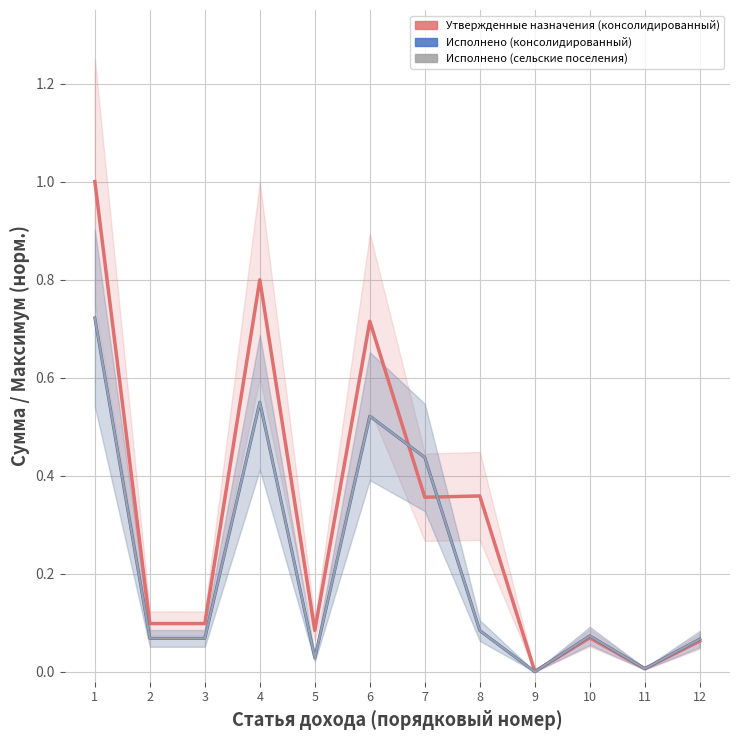

True or false: Утвержденные назначения (консолидированный) and Исполнено (сельские поселения) intersect in this chart.

True